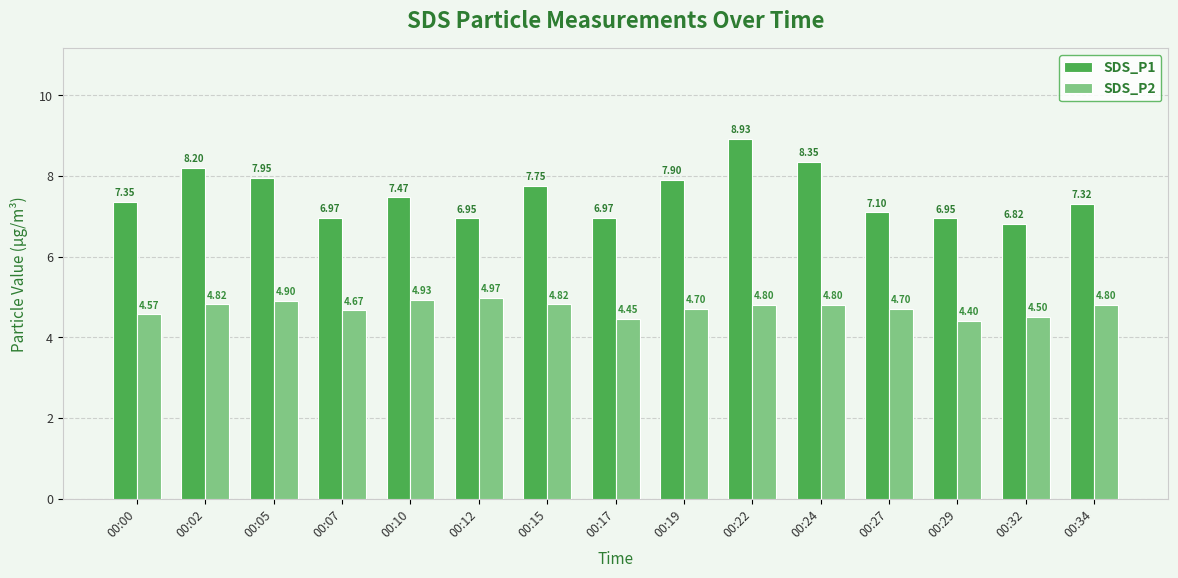

True or false: SDS_P1 has a value of 10.9 at 00:07.

False